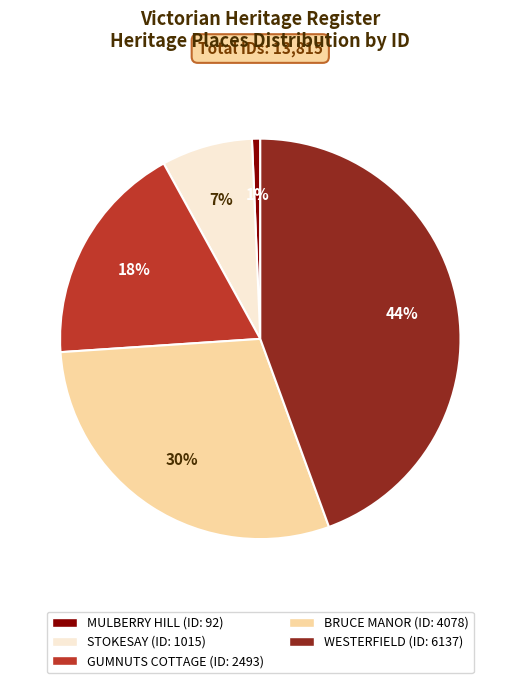

To the nearest percent, what is the difference between the MULBERRY HILL and GUMNUTS COTTAGE slice percentages?

17%